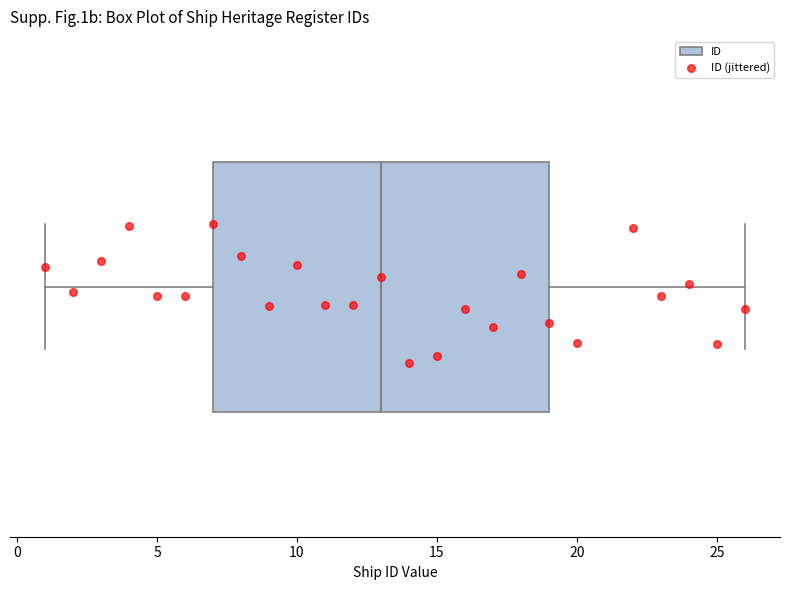

Where is the left edge of the box on the x-axis? The values are not printed on the chart, so give them approximately, as read against the axis.

7